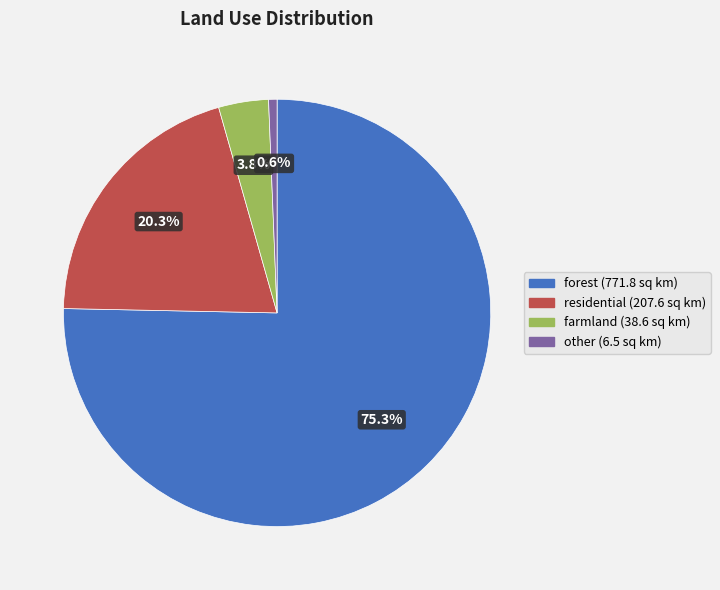

To the nearest percent, what is the difference between the largest and smallest slice percentages?

75%